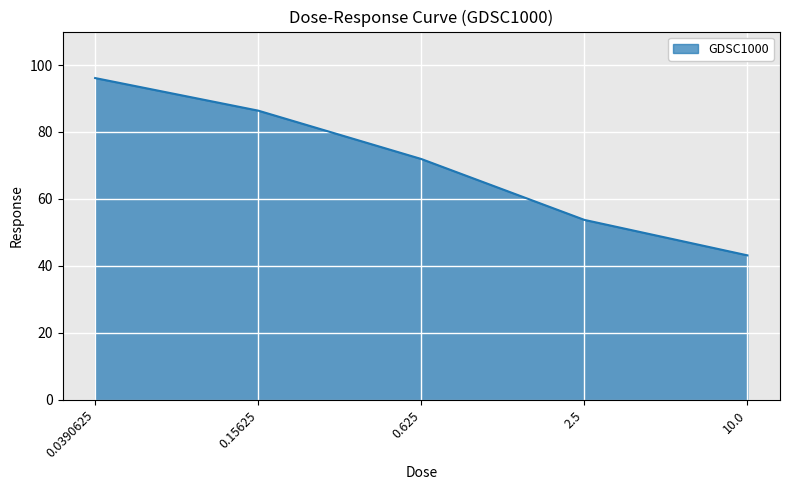

At which label does the data first exceed 71?

0.0390625